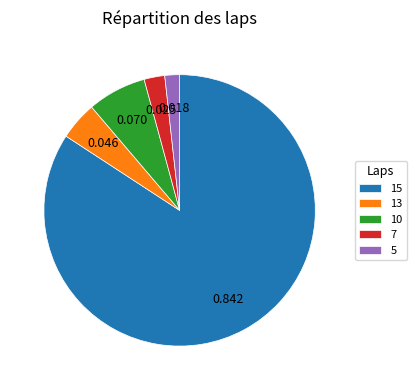

Is the sum of 10 and 13 greater than half?

No